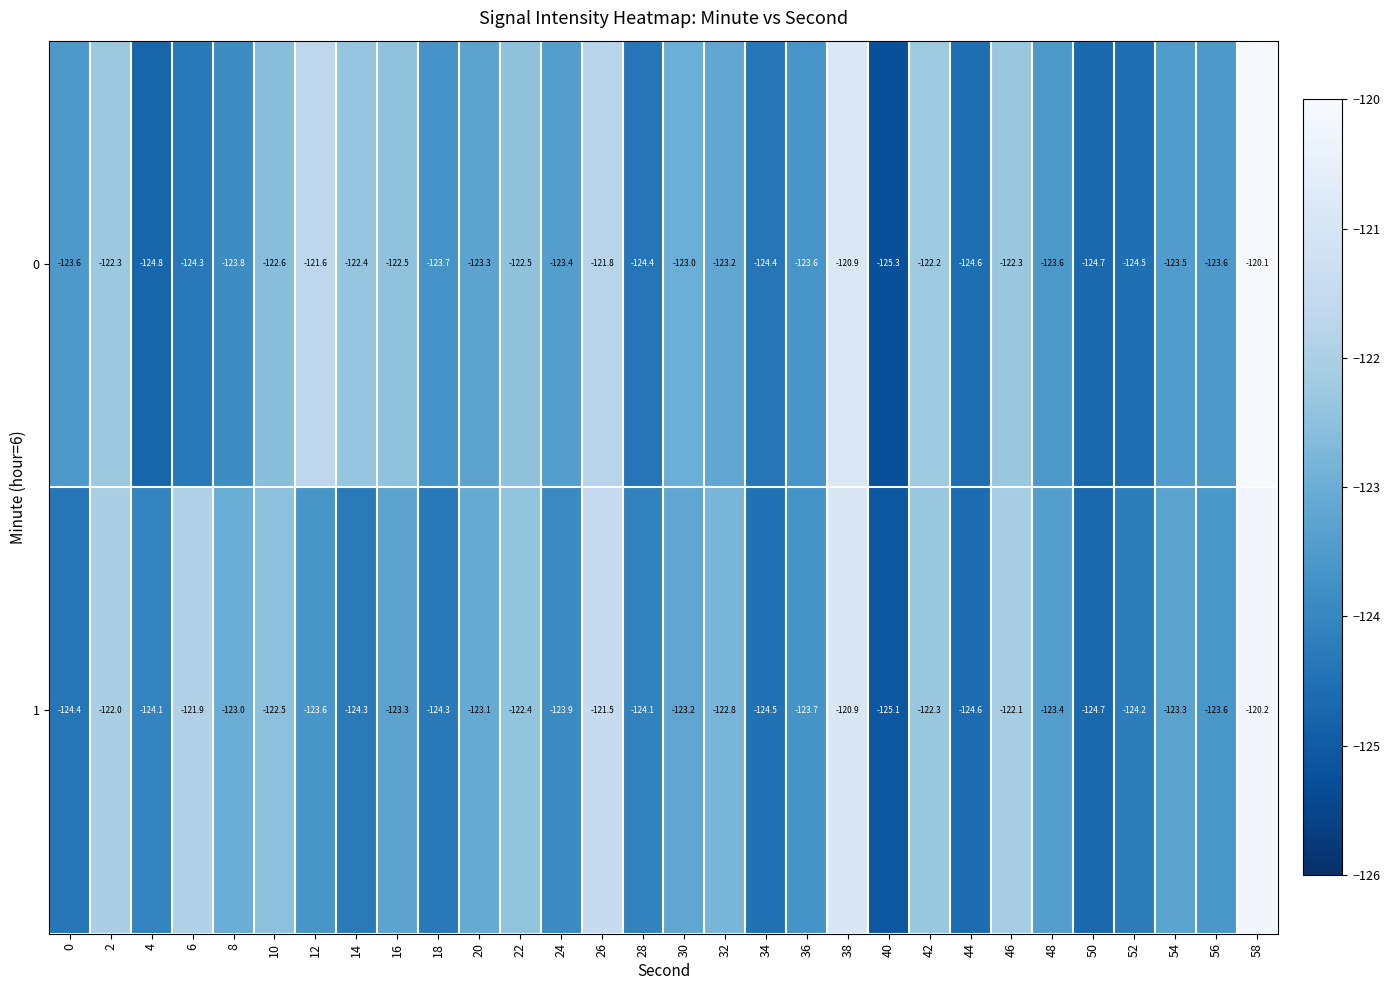

Which series changed the most between 44 and 54?

1